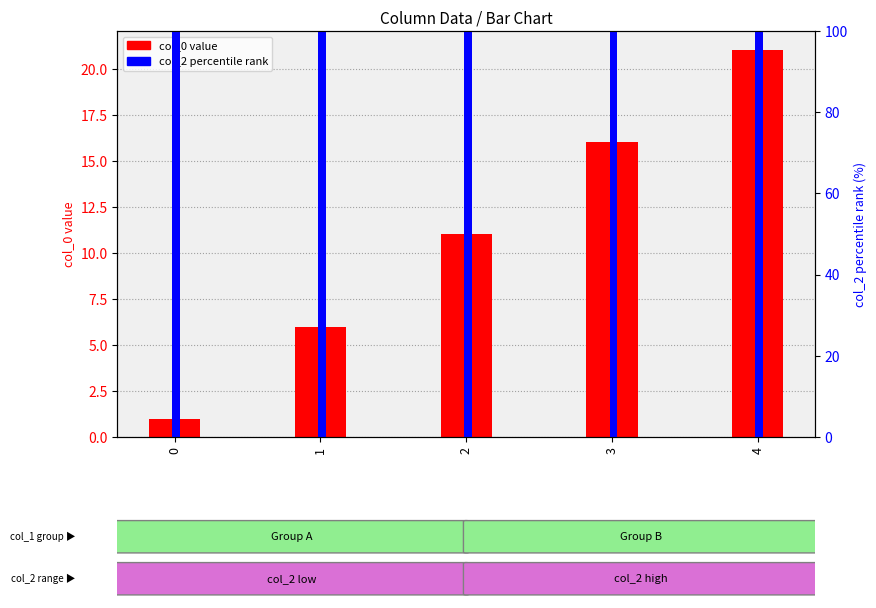

Rank the series by their average value, from lowest to highest.

col_0 value, col_2 percentile rank